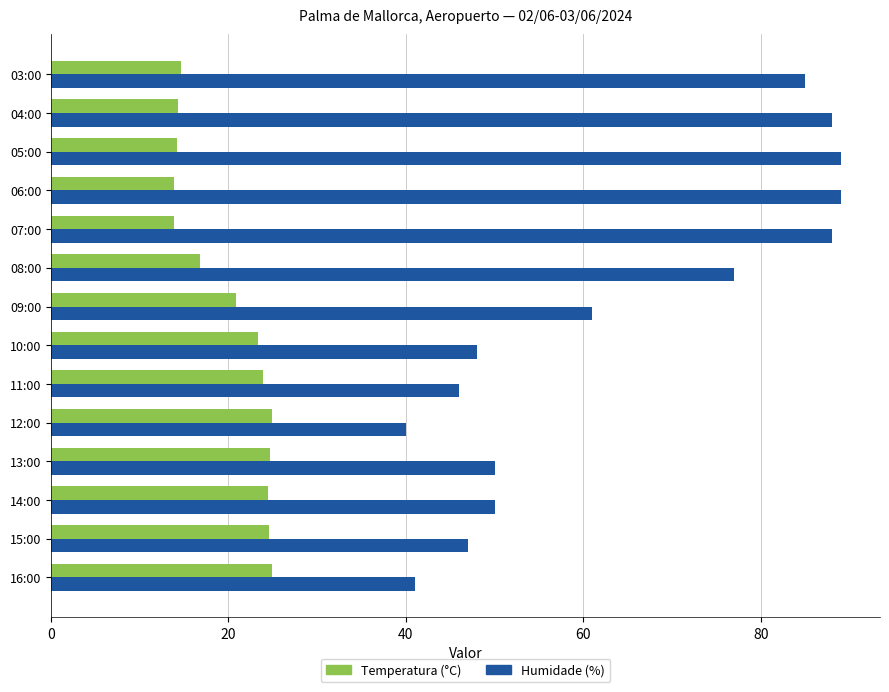

What is the smallest value displayed?

13.8